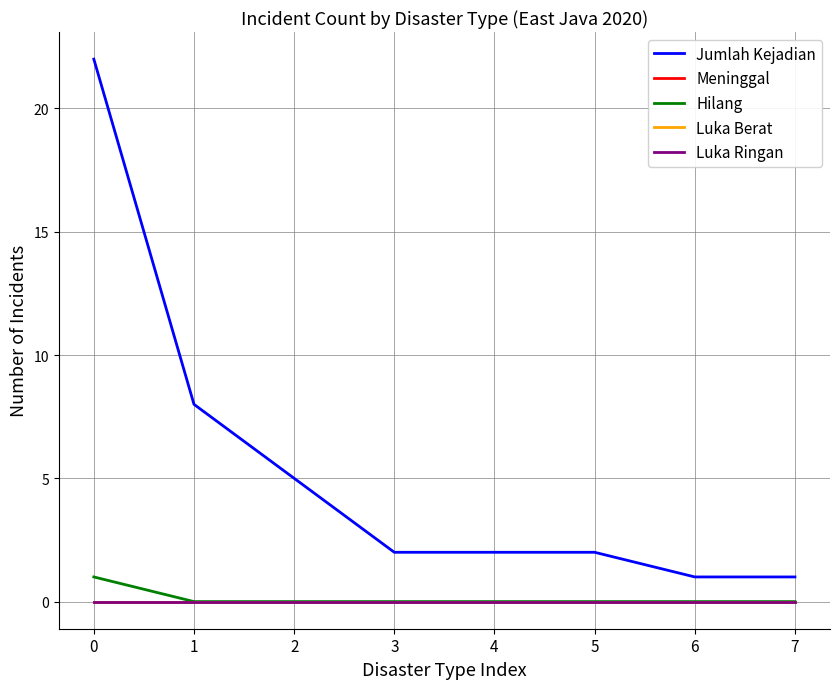

The Jumlah Kejadian series shows 8 at 1. True or false?

True